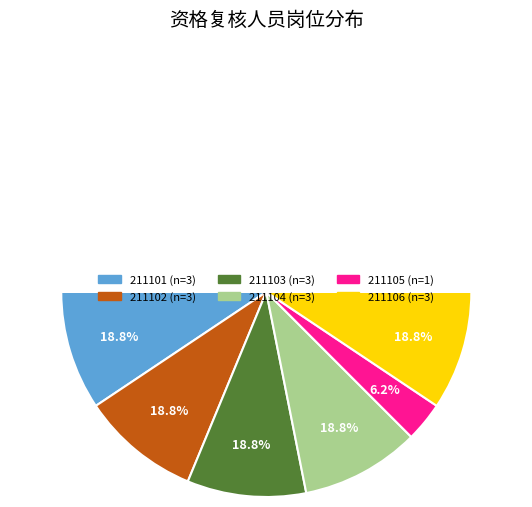

Rank the categories by value from lowest to highest.

211105, 211101, 211102, 211103, 211104, 211106